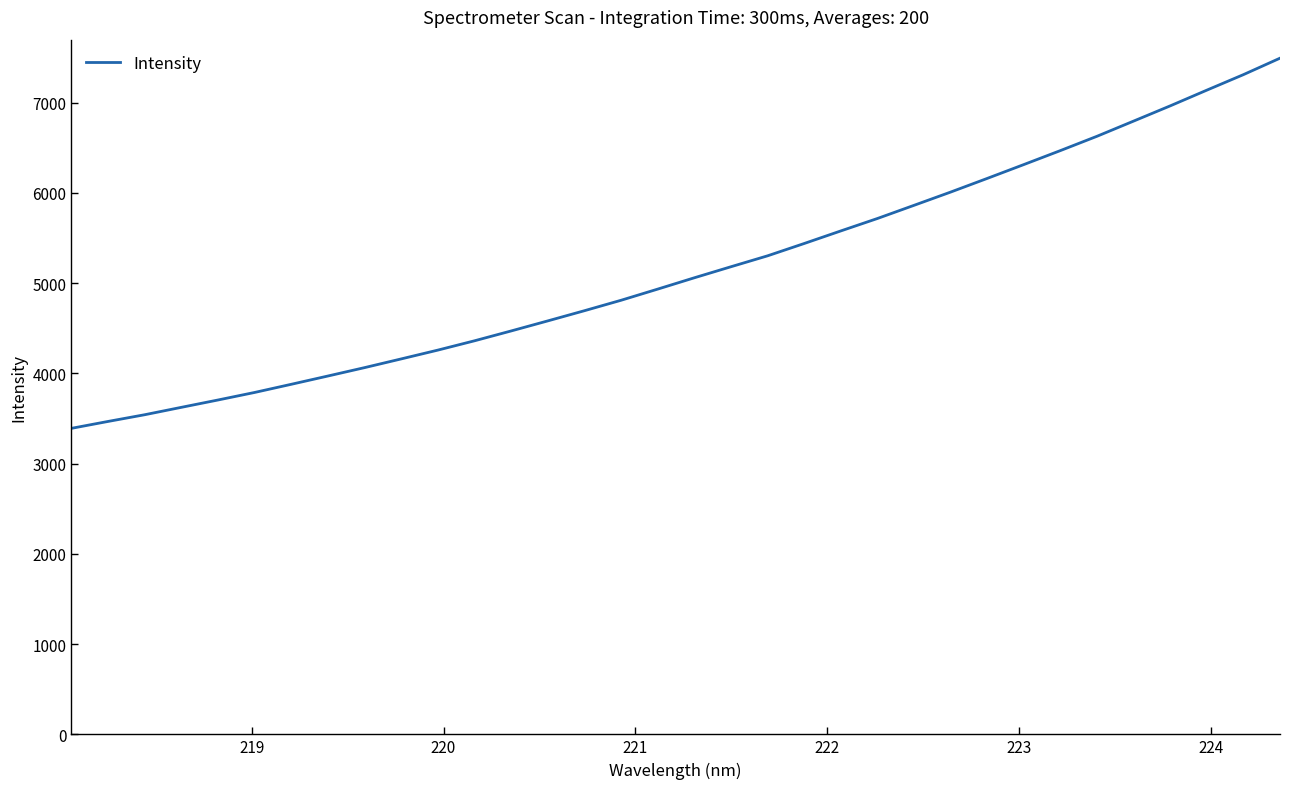

What is the minimum value shown in the chart?

3391.0